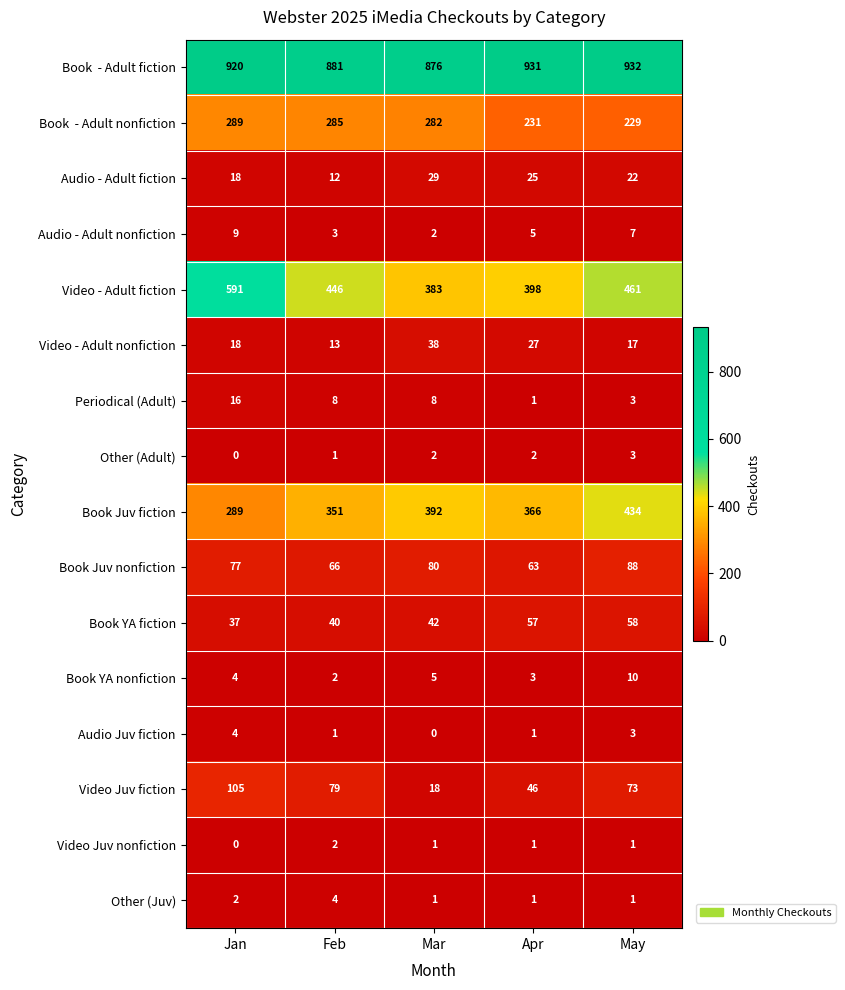

What is the spread (max minus min) of values at Jan?

920